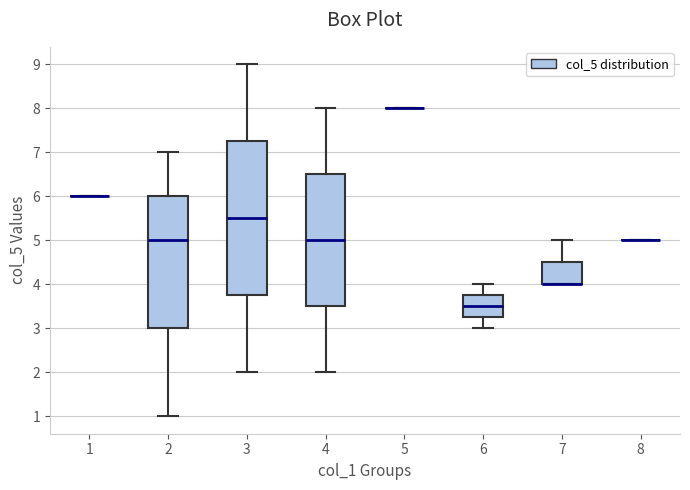

Reading left to right, transcribe this box plot: for each box, give where its median line is, the range the box spans, and where its two whiskers end, as read against the y-axis. The values are not printed on the chart, so give them approximately, as read against the axis.

1: box collapsed to a line at 6.0, whiskers 6.0 to 6.0
2: median 5.0, box 3.0 to 6.0, whiskers 1.0 to 7.0
3: median 5.5, box 3.8 to 7.3, whiskers 2.0 to 9.0
4: median 5.0, box 3.5 to 6.5, whiskers 2.0 to 8.0
5: box collapsed to a line at 8.0, whiskers 8.0 to 8.0
6: median 3.5, box 3.3 to 3.8, whiskers 3.0 to 4.0
7: median 4.0 (drawn on the box's lower edge), box 4.0 to 4.5, whiskers 4.0 to 5.0
8: box collapsed to a line at 5.0, whiskers 5.0 to 5.0